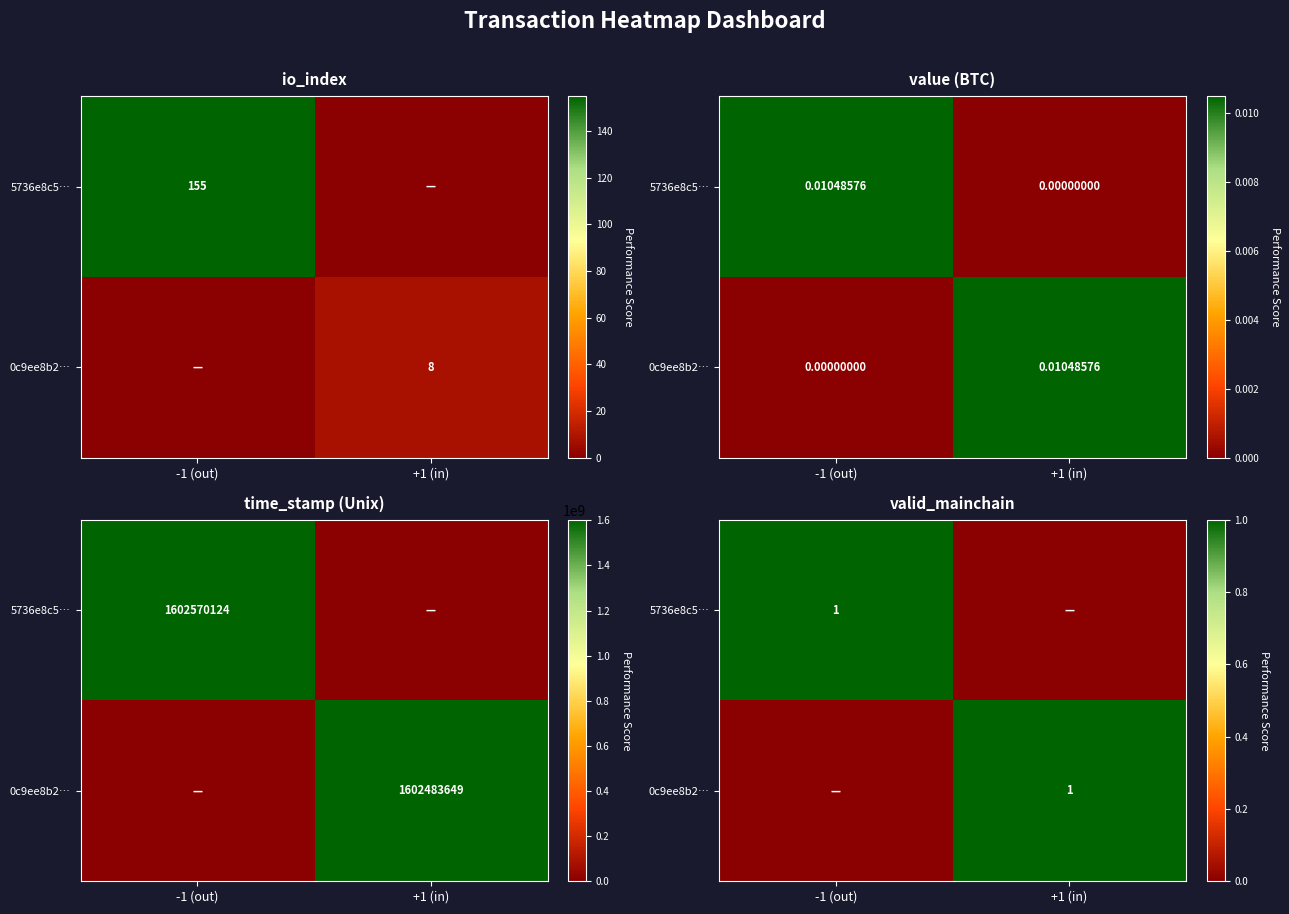

How many data points does each series have?

2